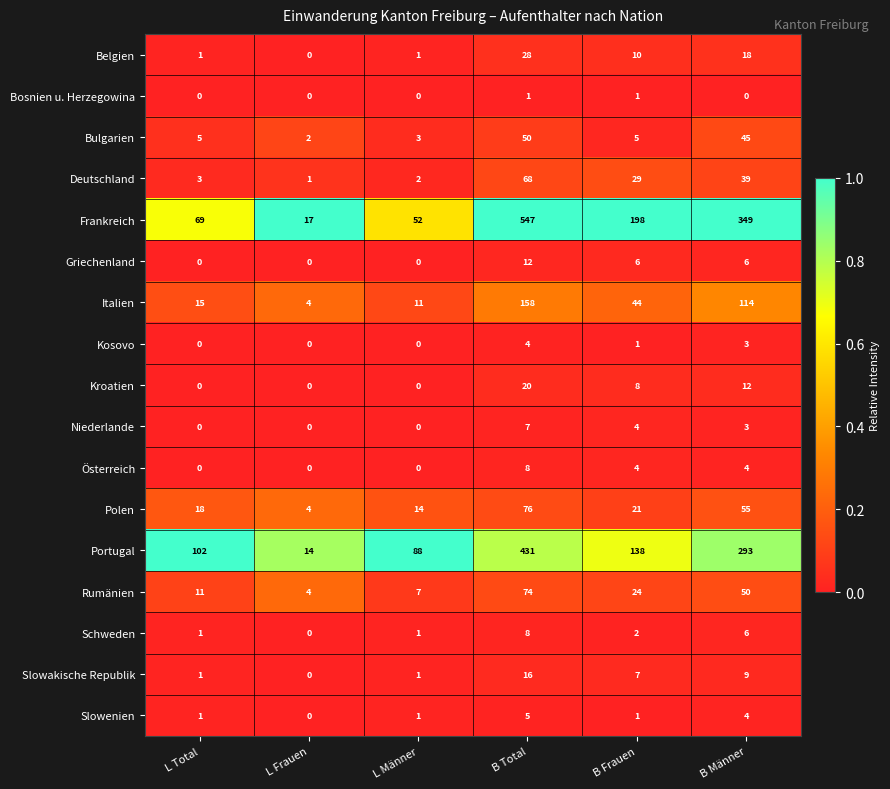

Between L Frauen and B Männer, which series saw the biggest shift?

Frankreich